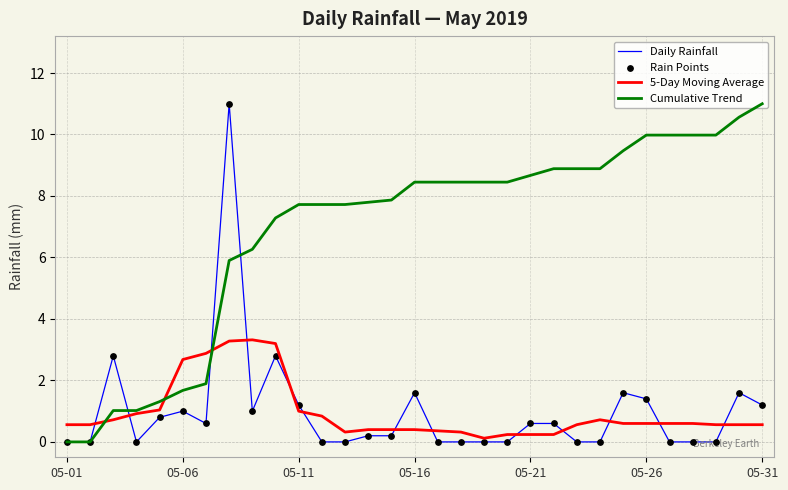

What is the maximum value for Cumulative Trend?

11.0